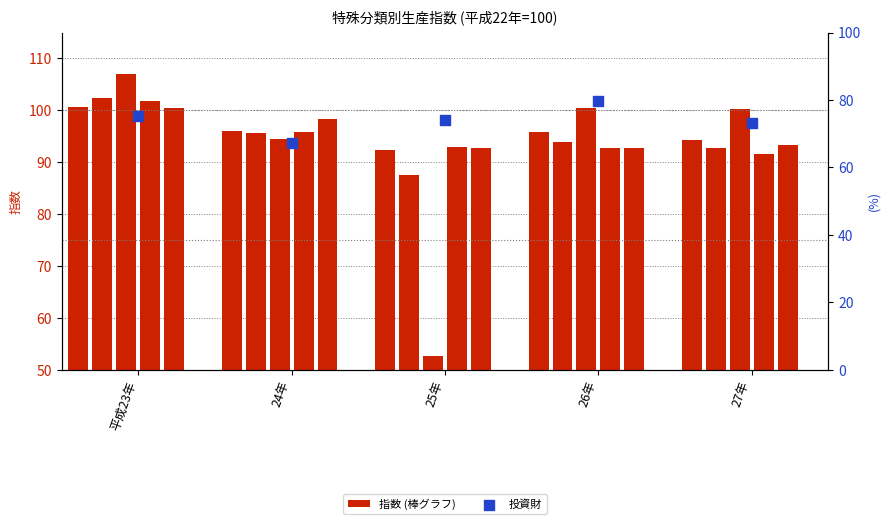

At which category is the sum across all series the highest?

平成23年